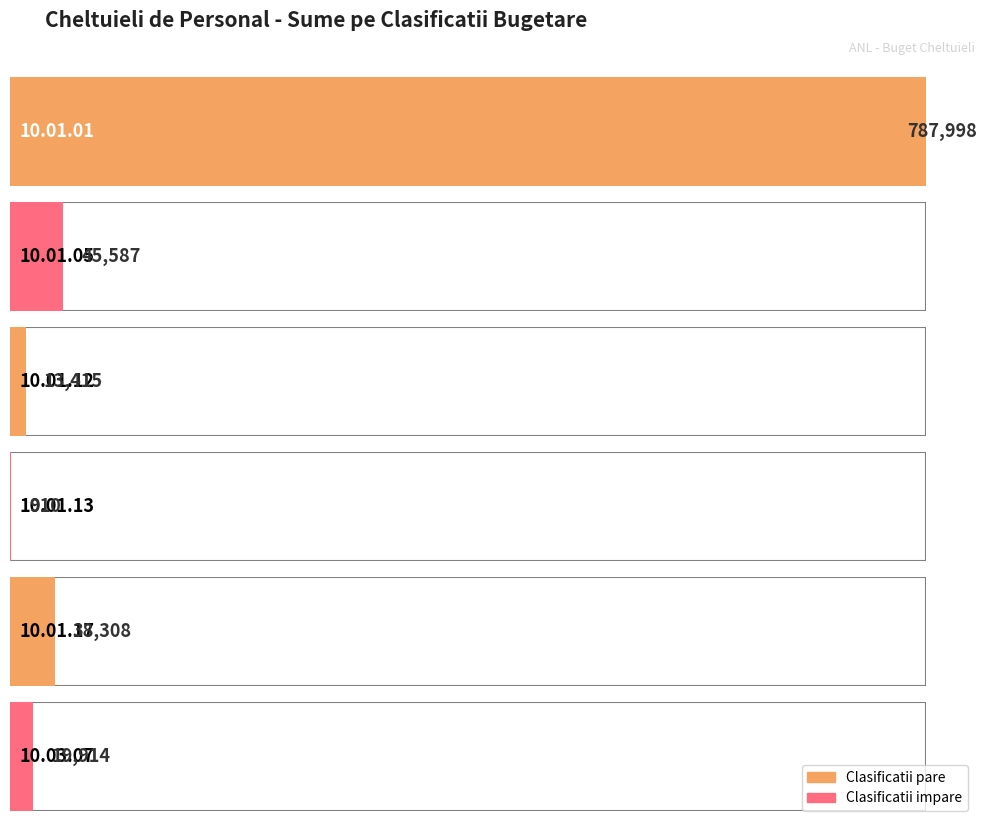

Rank the categories by value from lowest to highest.

10.01.13, 10.01.12, 10.03.07, 10.01.17, 10.01.05, 10.01.01